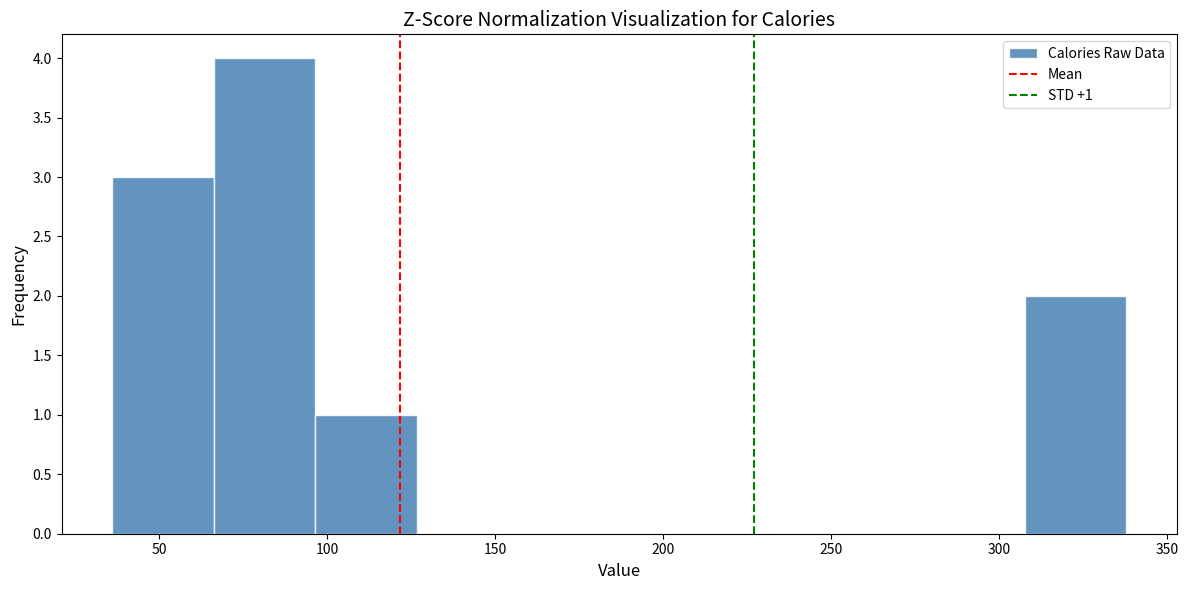

Over which range of the x-axis is the bar tallest?

65 to 95